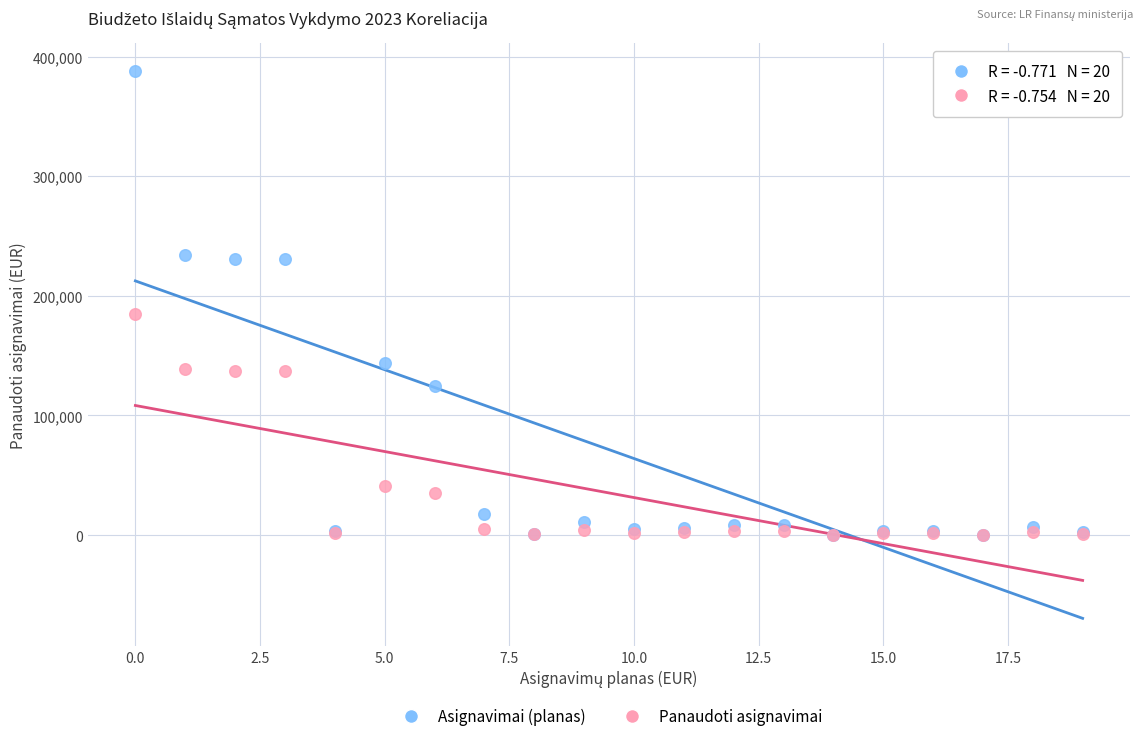

In the Panaudoti asignavimai series, what Y value is closest to 92387?

137220.4